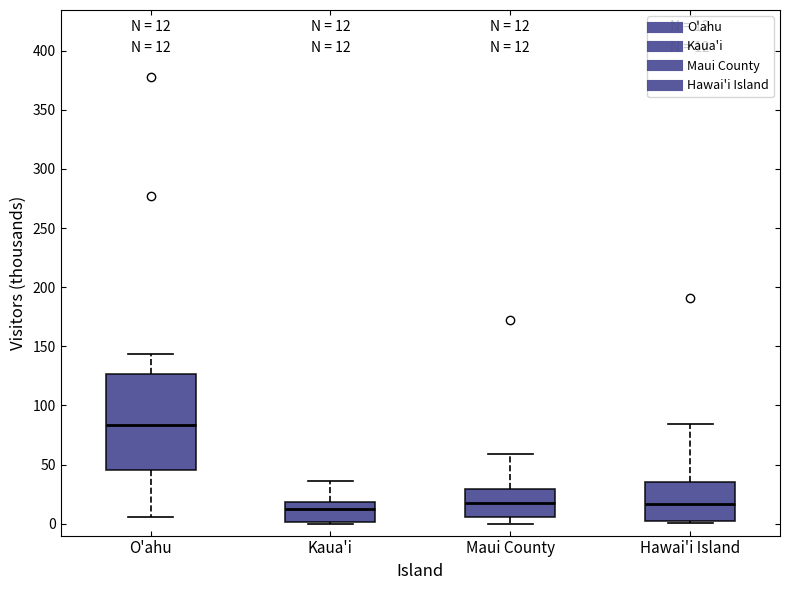

Comparing the boxes themselves (not the whiskers), which one is the tallest?

O'ahu